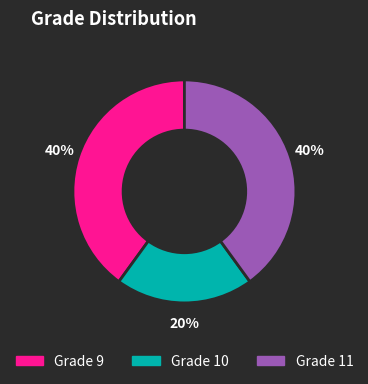

To the nearest percent, what is the average slice percentage?

33%